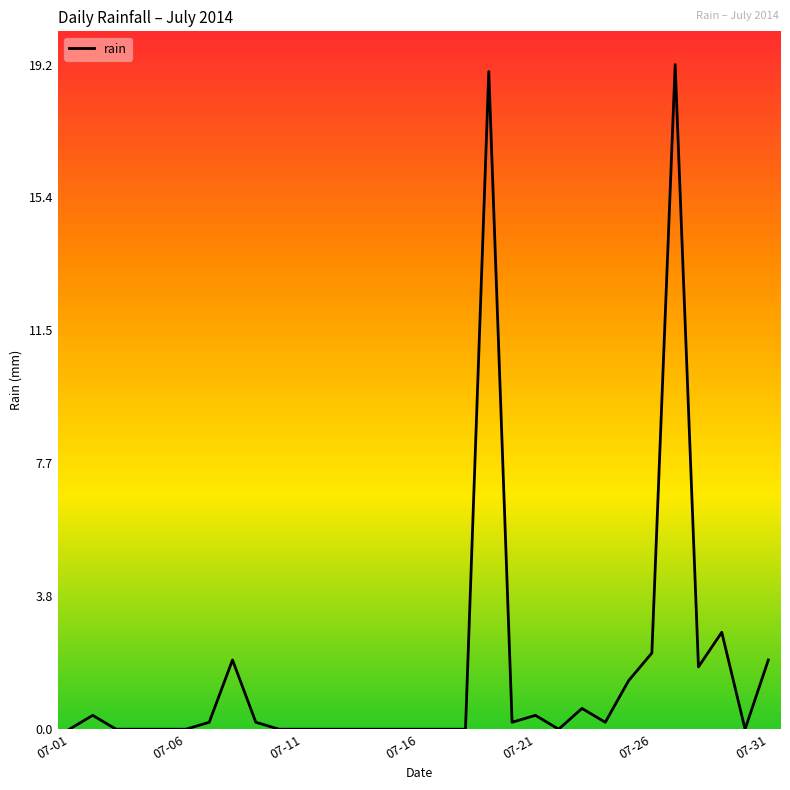

What is the greatest value displayed?

19.2